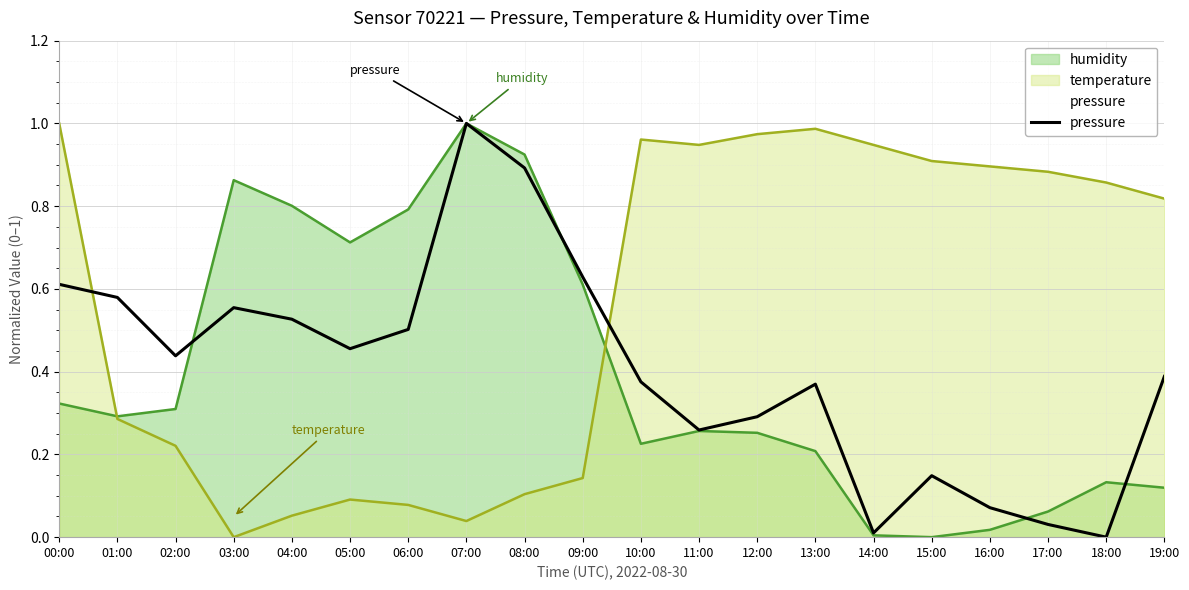

The chart shows a value of 0.3 at 09:00. True or false?

False